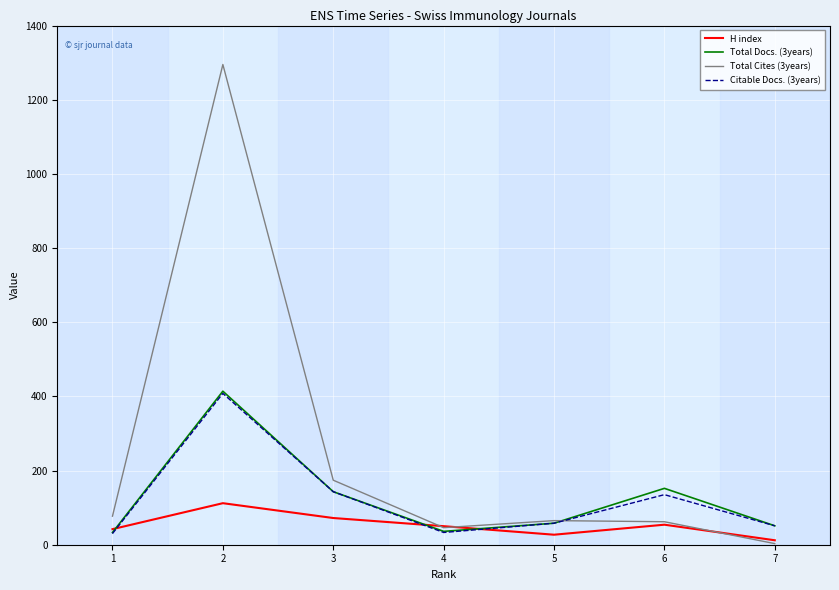

Is this an area chart (filled region under the line)?

No